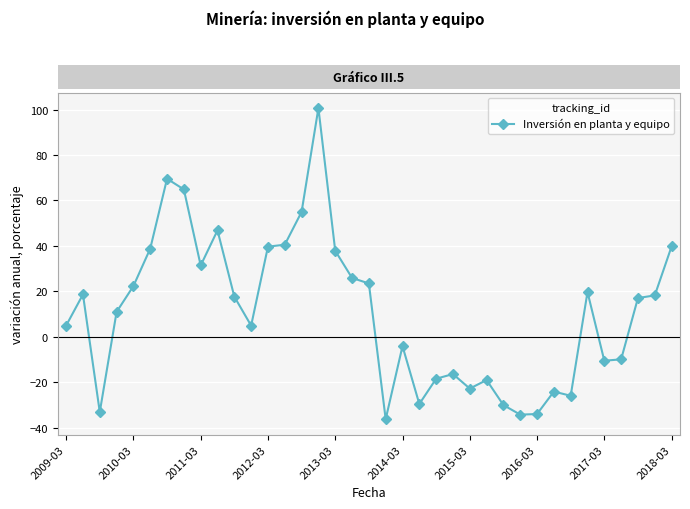

How many positive values are there?

22